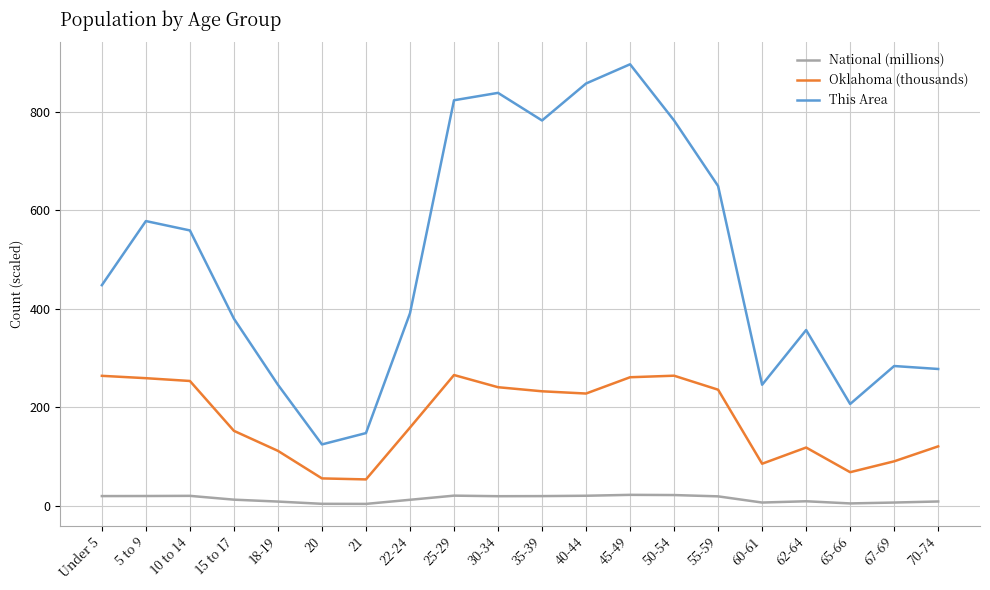

Does the chart have visible grid lines?

Yes